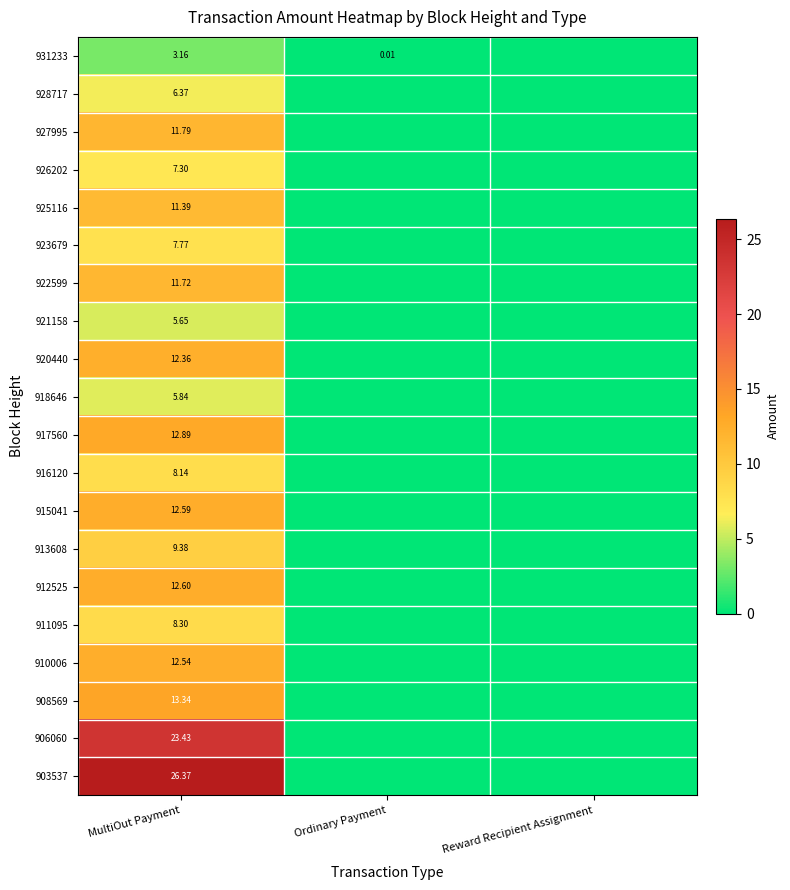

Which series has the largest total across all categories?

903537